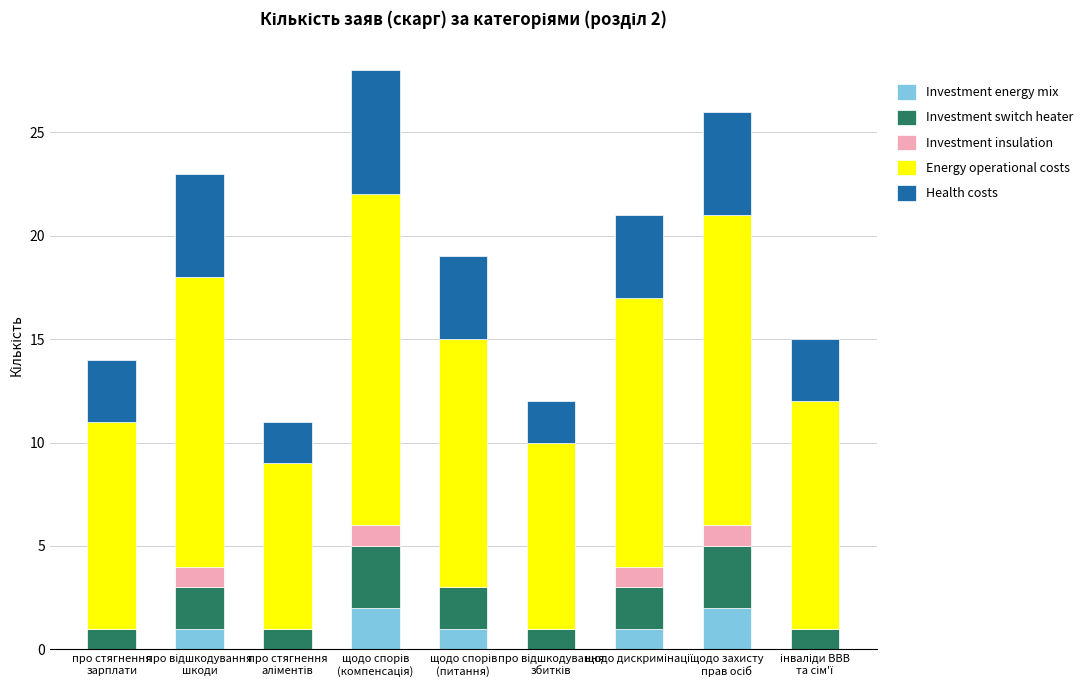

Which series has the largest total across all categories?

Energy operational costs